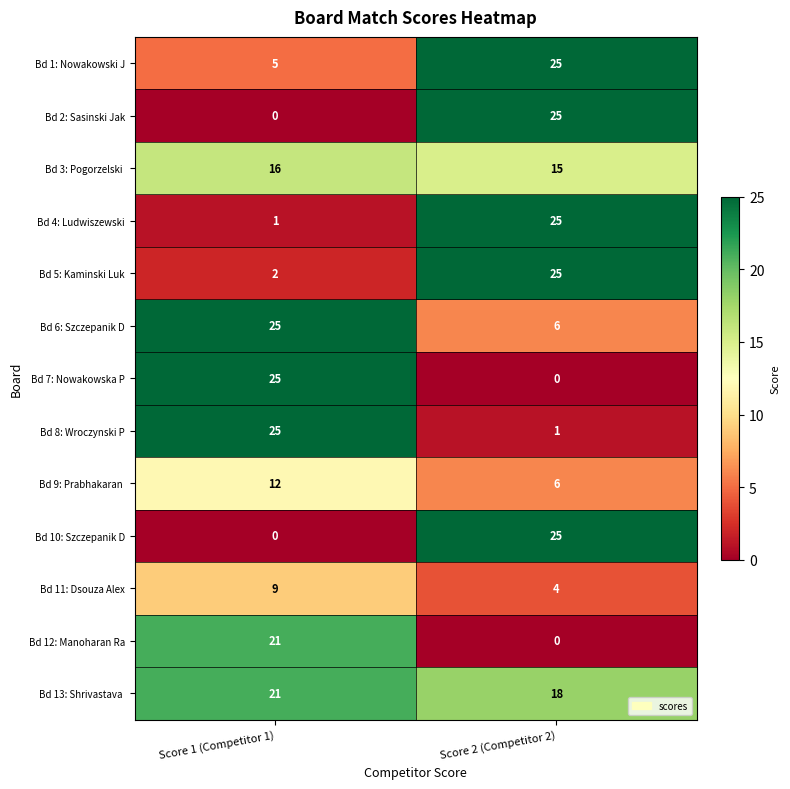

What is the difference between the maximum and minimum values in the Bd 1: Nowakowski J series?

20